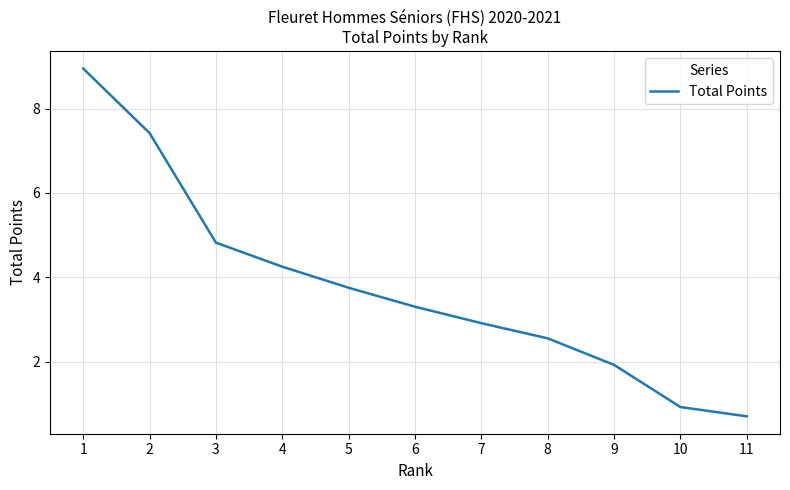

Is it true that the value at 7 is 2.9?

True